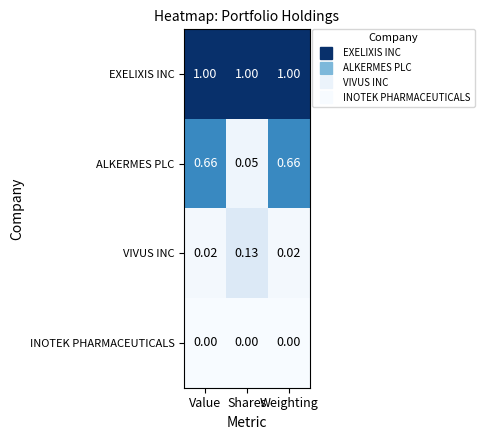

Is the value of ALKERMES PLC at Shares greater than the value of VIVUS INC at Value?

Yes